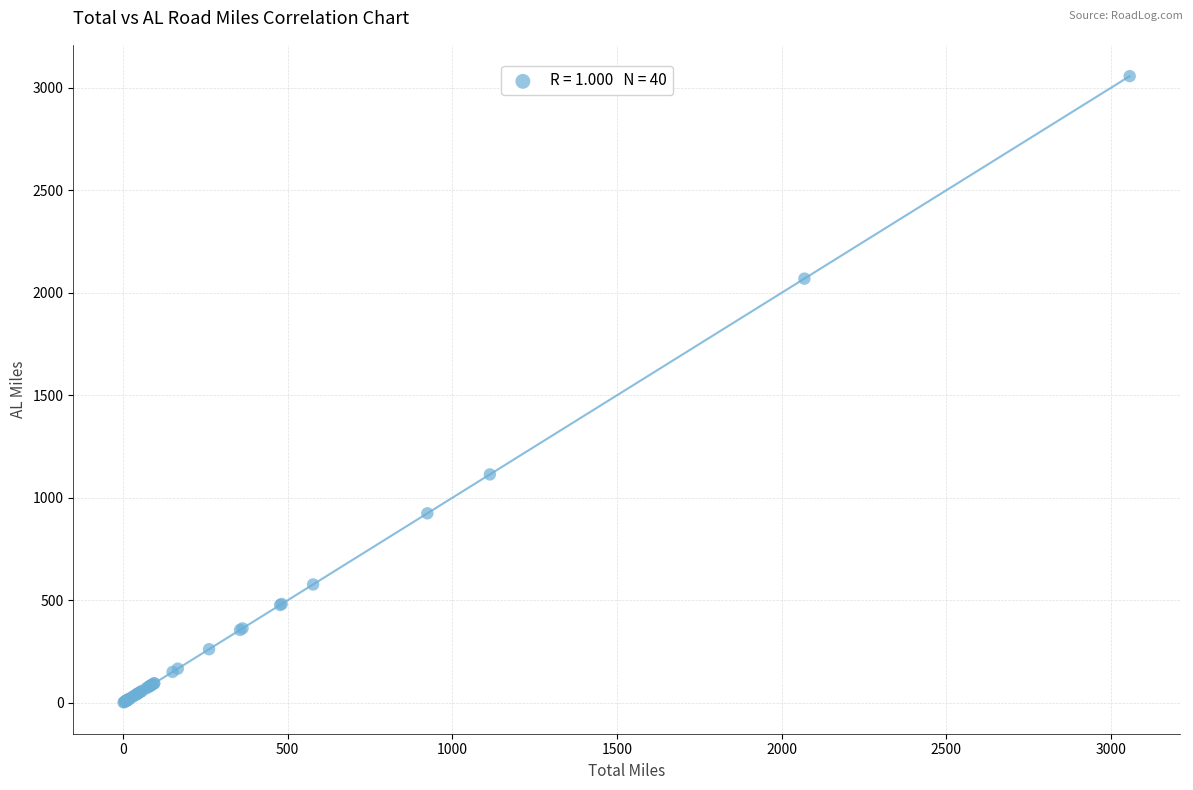

What Y value in the scatter plot is closest to 1529?

1113.9